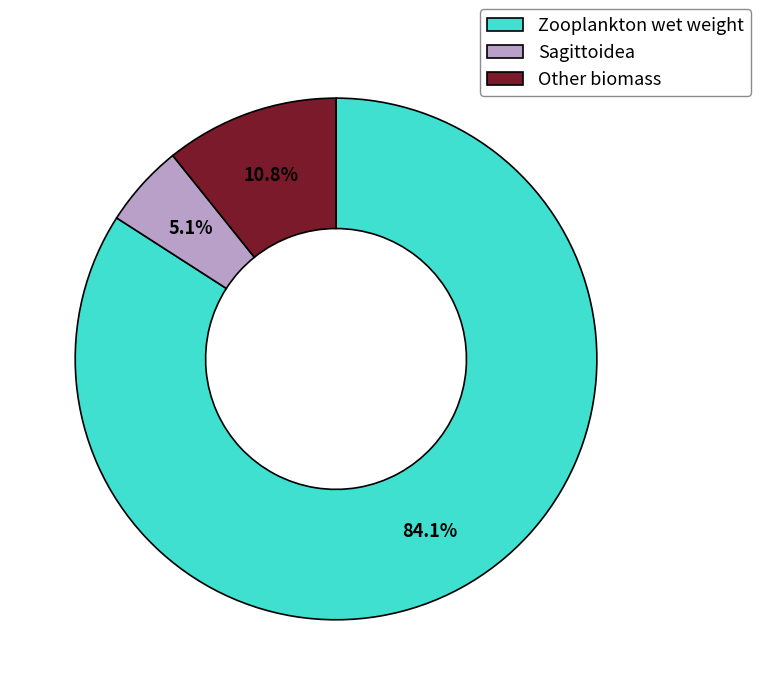

Rank the categories by value from highest to lowest.

Zooplankton wet weight, Other biomass, Sagittoidea